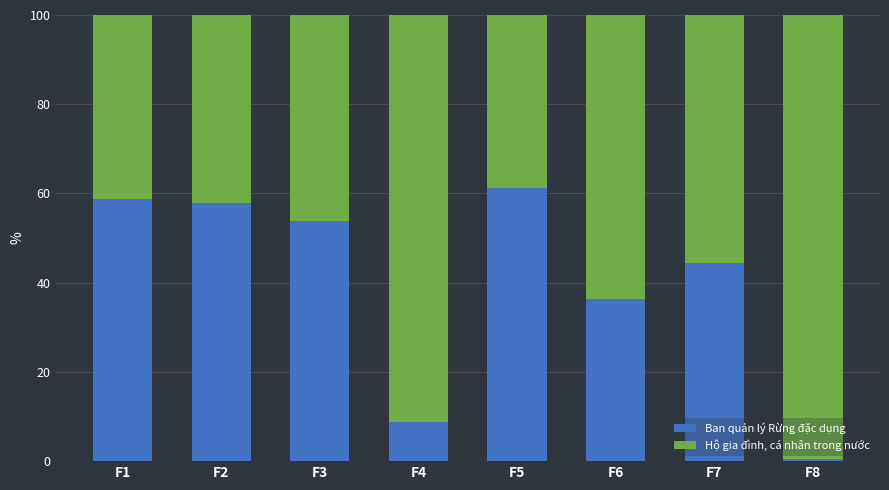

At which label does Ban quản lý Rừng đặc dụng reach its peak?

F5